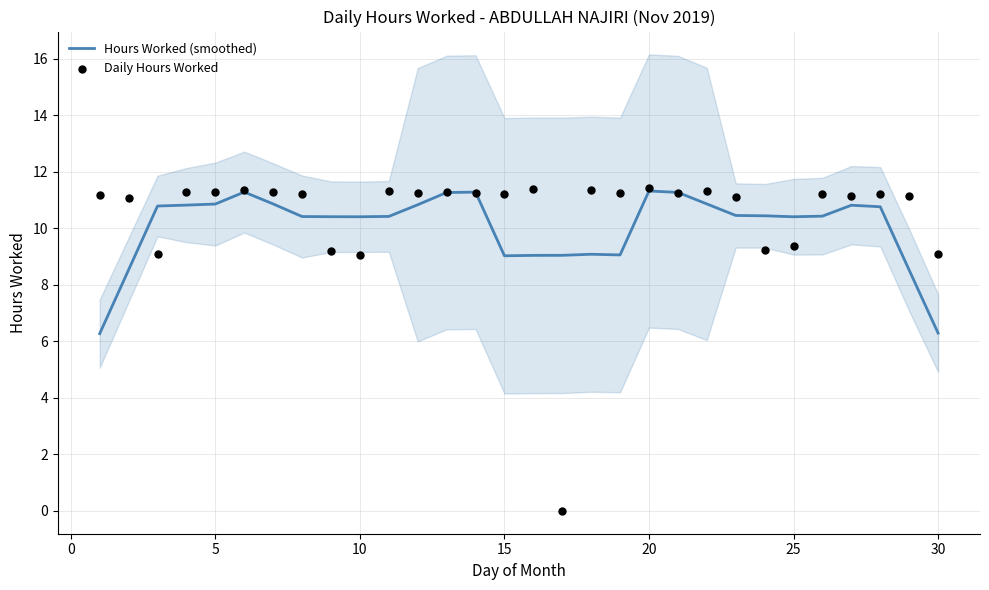

Which series reaches the minimum Y coordinate?

Daily Hours Worked